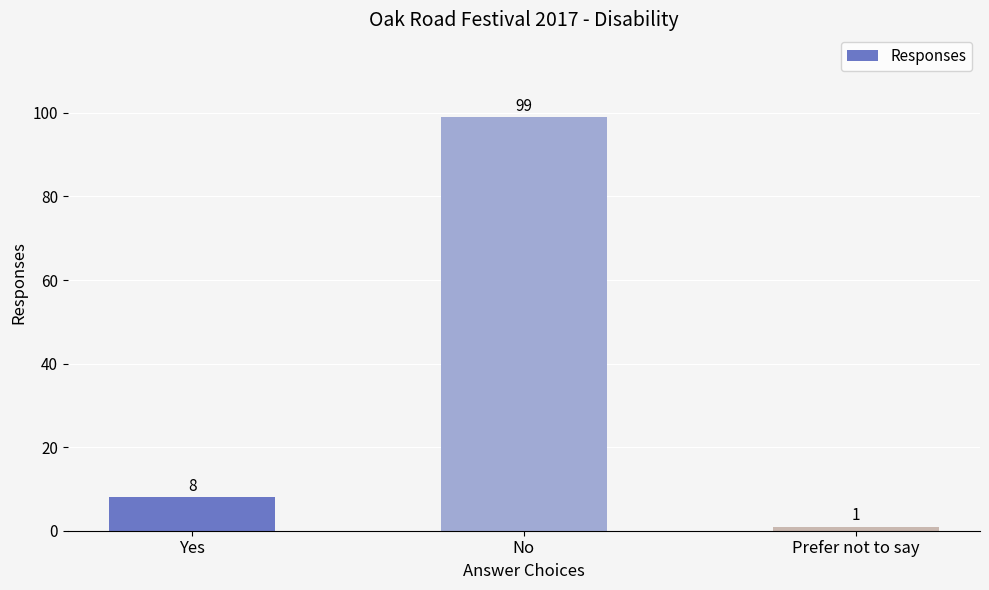

Is it true that the value at No is 142?

False